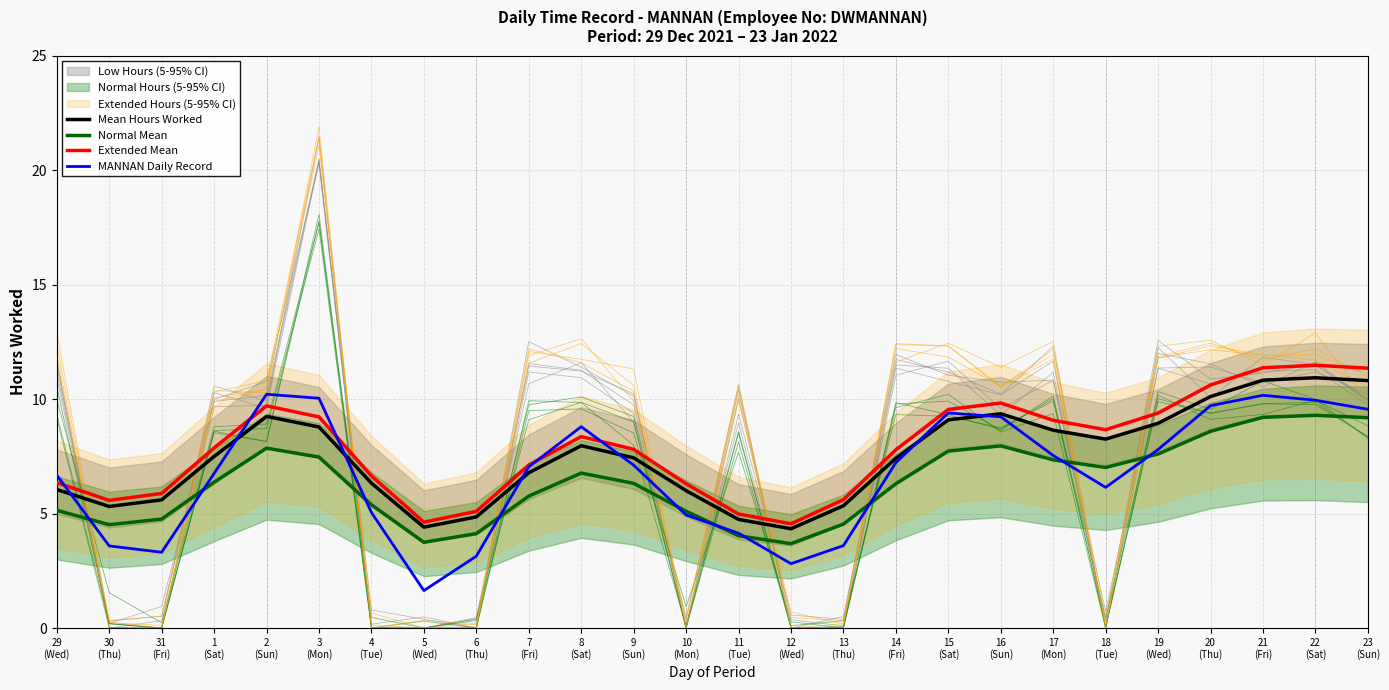

What are all the series names shown in the legend?

Mean Hours Worked, Normal Mean, Extended Mean, MANNAN Daily Record